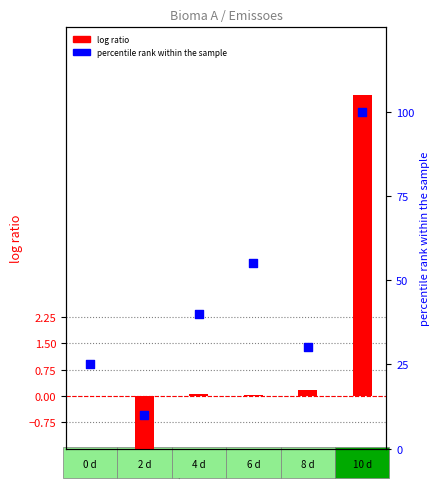

What are all the series names shown in the legend?

log ratio, percentile rank within the sample